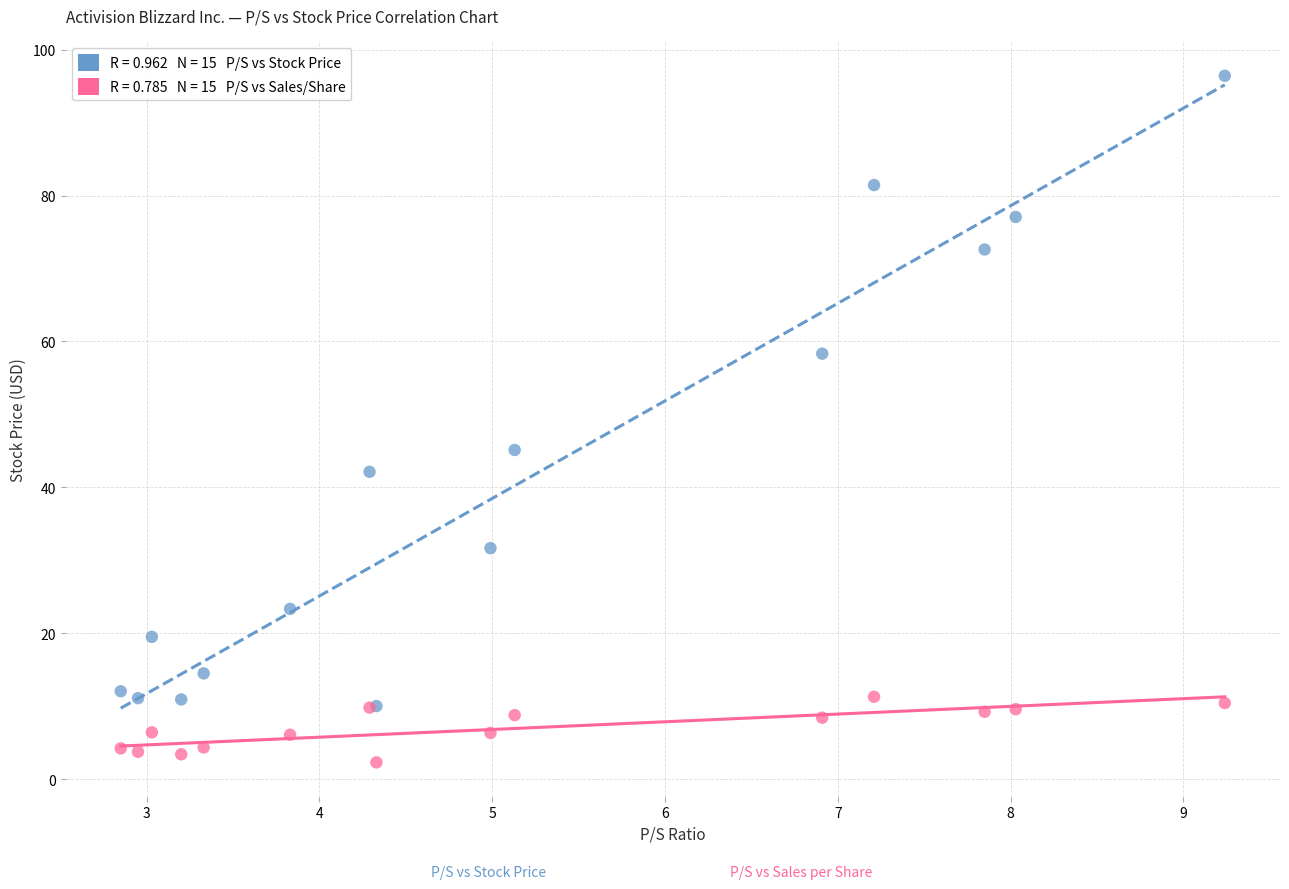

Across all series, what Y value is closest to 49?

45.1